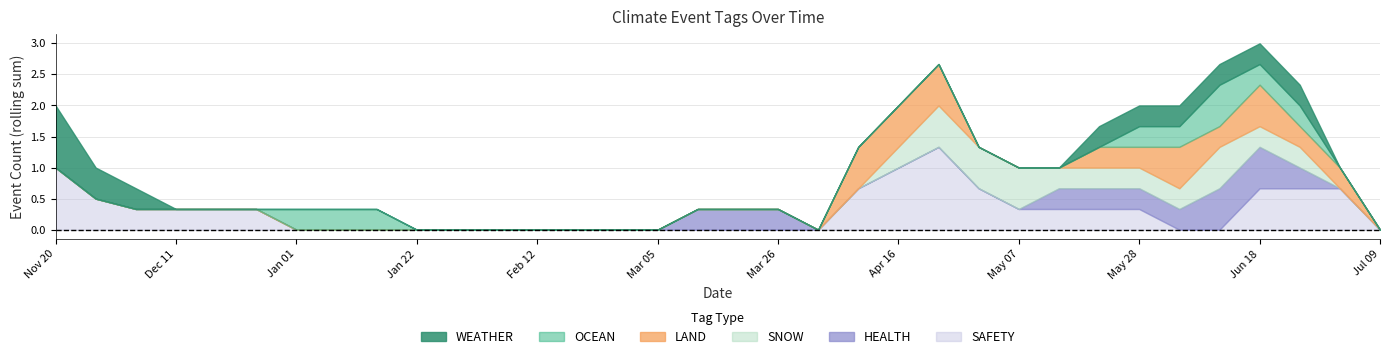

True or false: OCEAN has a value of 0 at 2023-02-16.

False